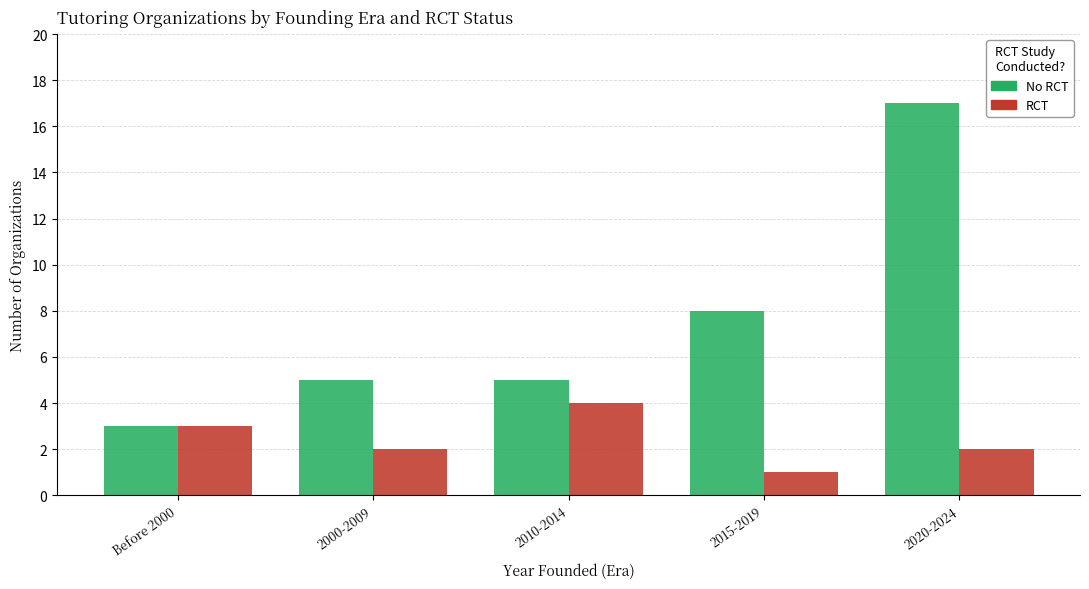

What is the sum of the RCT values at 2020-2024 and 2000-2009?

4